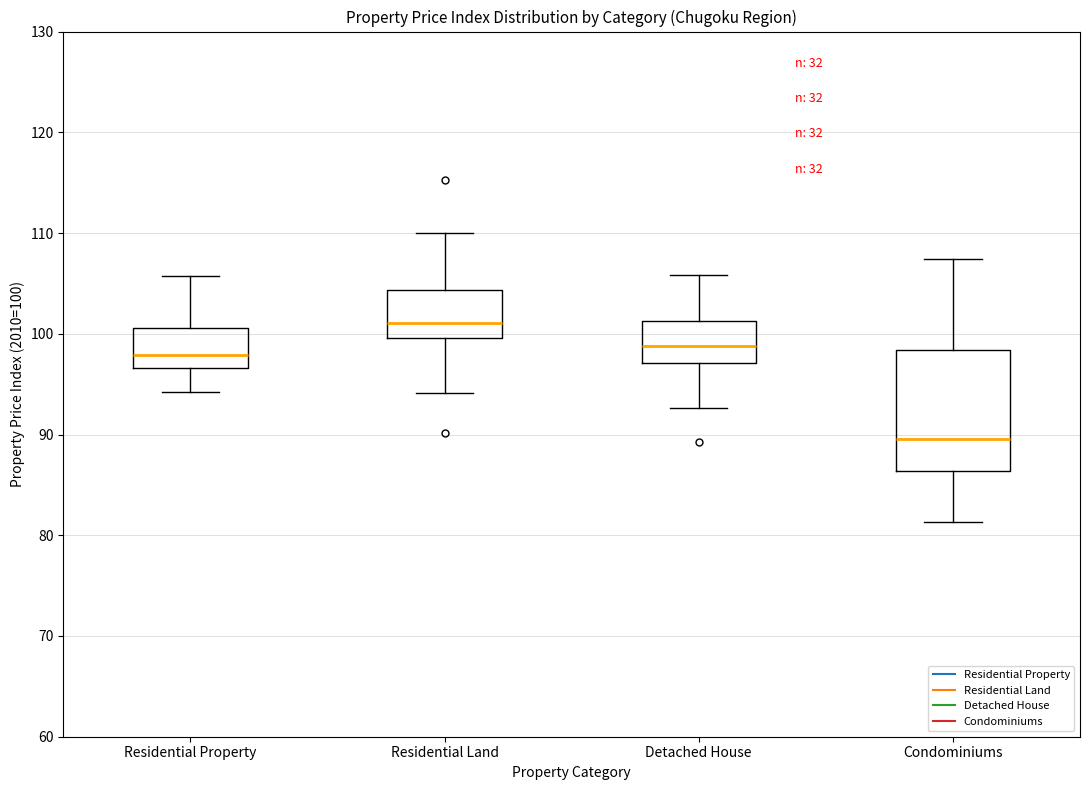

Reading left to right, read every box against the y-axis: the position of its median line, the range the box covers, and the ends of its whiskers. The values are not printed on the chart, so give them approximately, as read against the axis.

Residential Property: median 98, box 97 to 101, whiskers 94 to 106
Residential Land: median 101, box 100 to 104, whiskers 94 to 110
Detached House: median 99, box 97 to 101, whiskers 93 to 106
Condominiums: median 90, box 86 to 98, whiskers 81 to 107